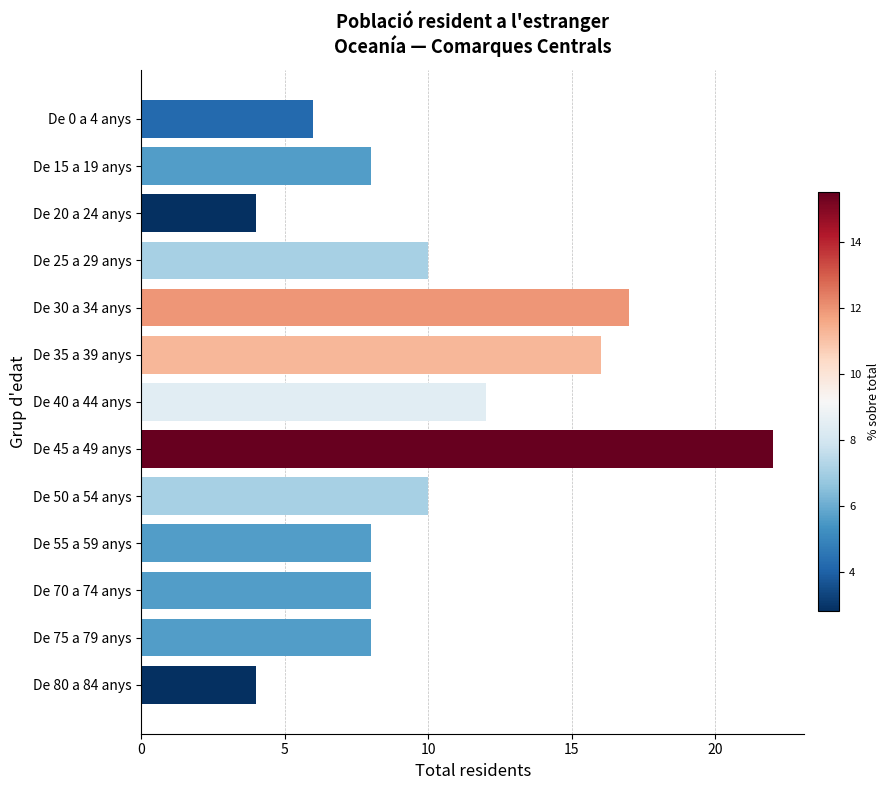

What is the greatest value displayed?

22